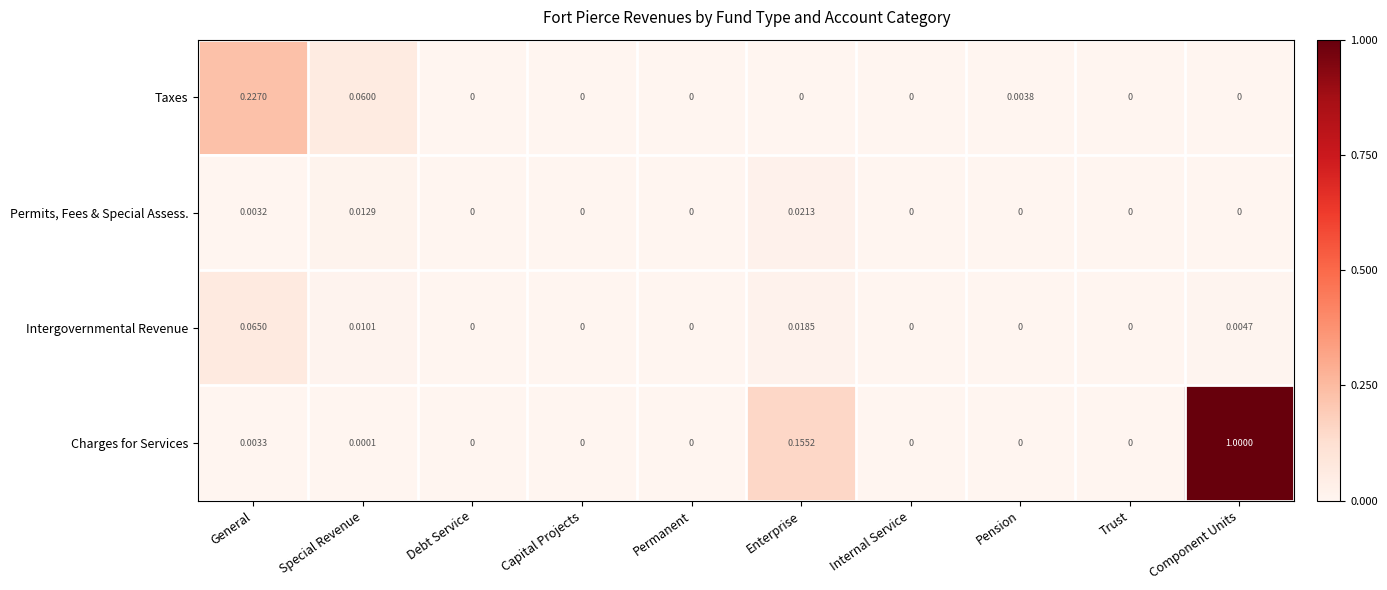

At which category does the chart reach its peak across all series?

Component Units